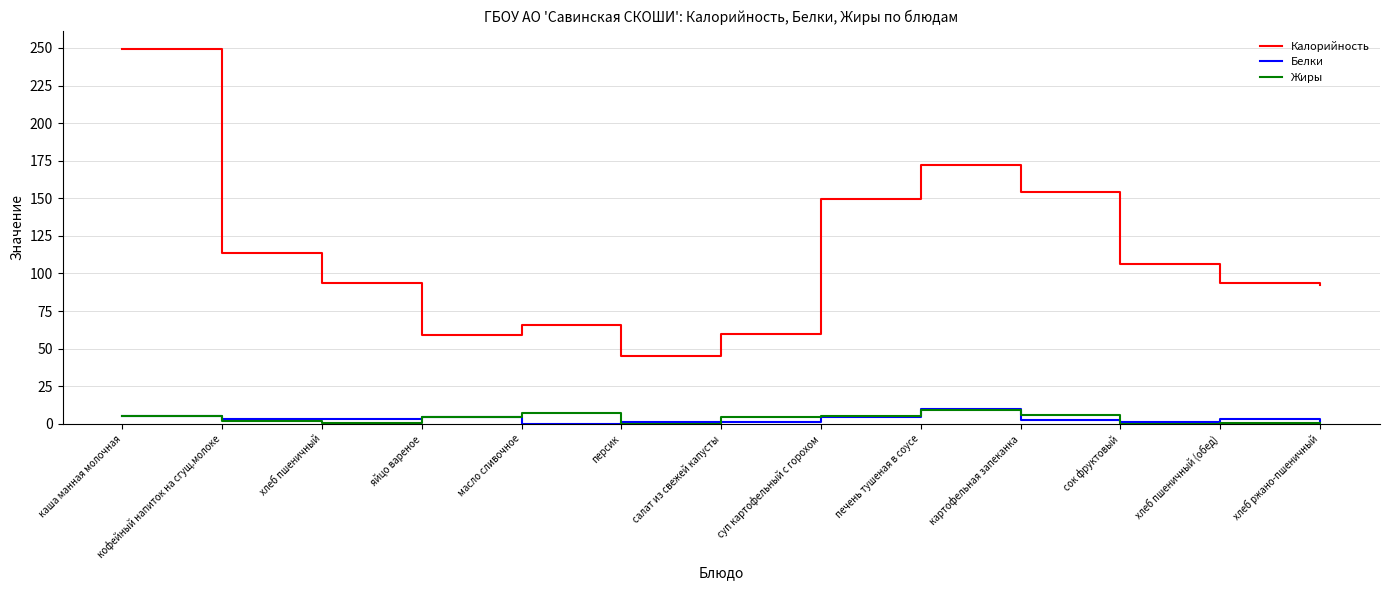

Which category has the highest value across all series?

каша манная молочная